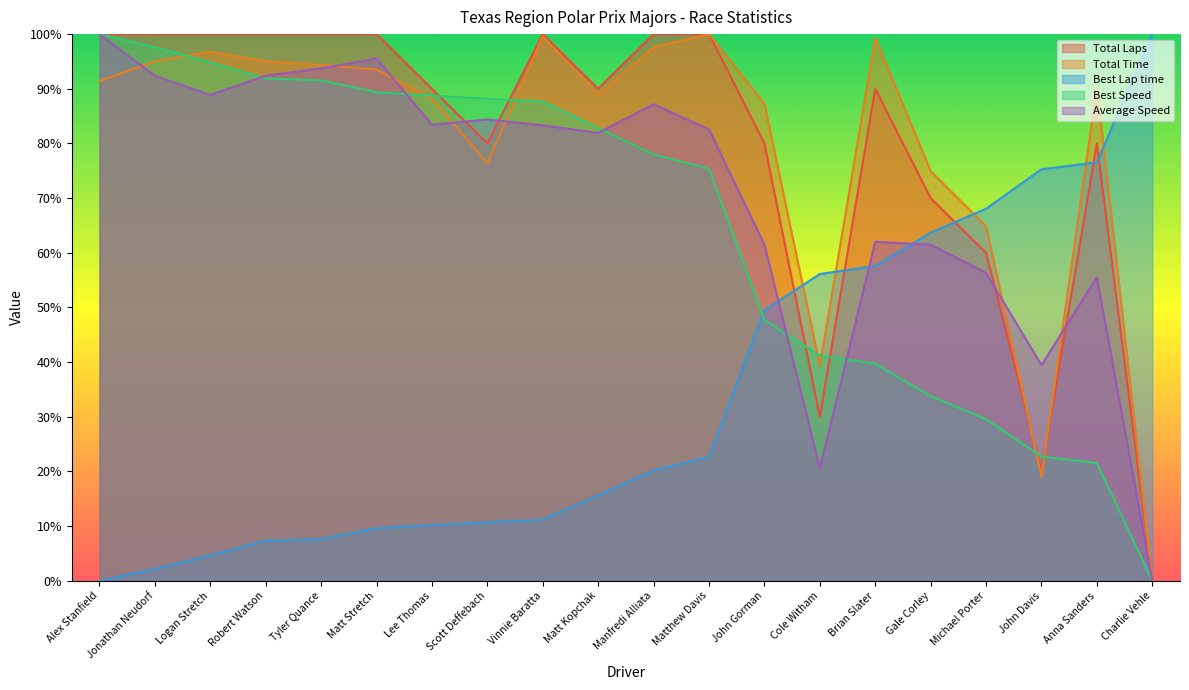

Is the value of Best Lap time at Anna Sanders greater than the value of Average Speed at John Davis?

Yes